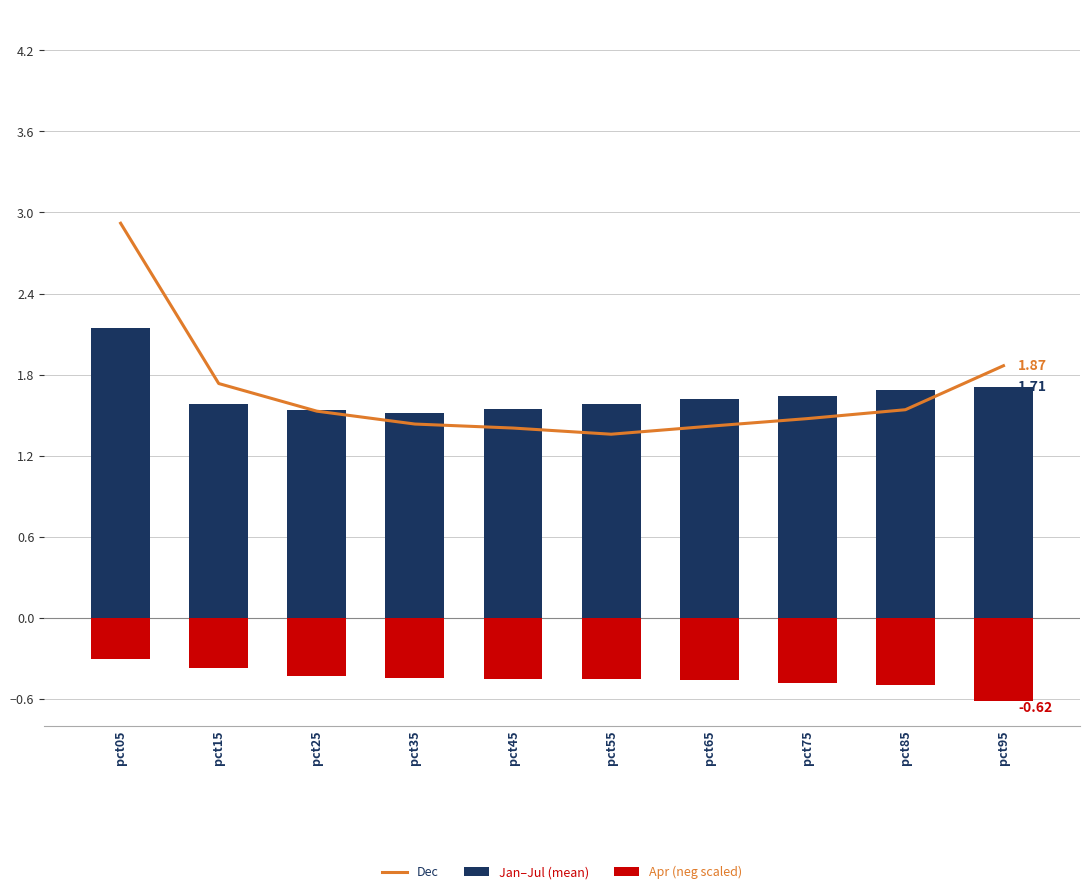

What is the approximate value of Dec at pct05?

2.9